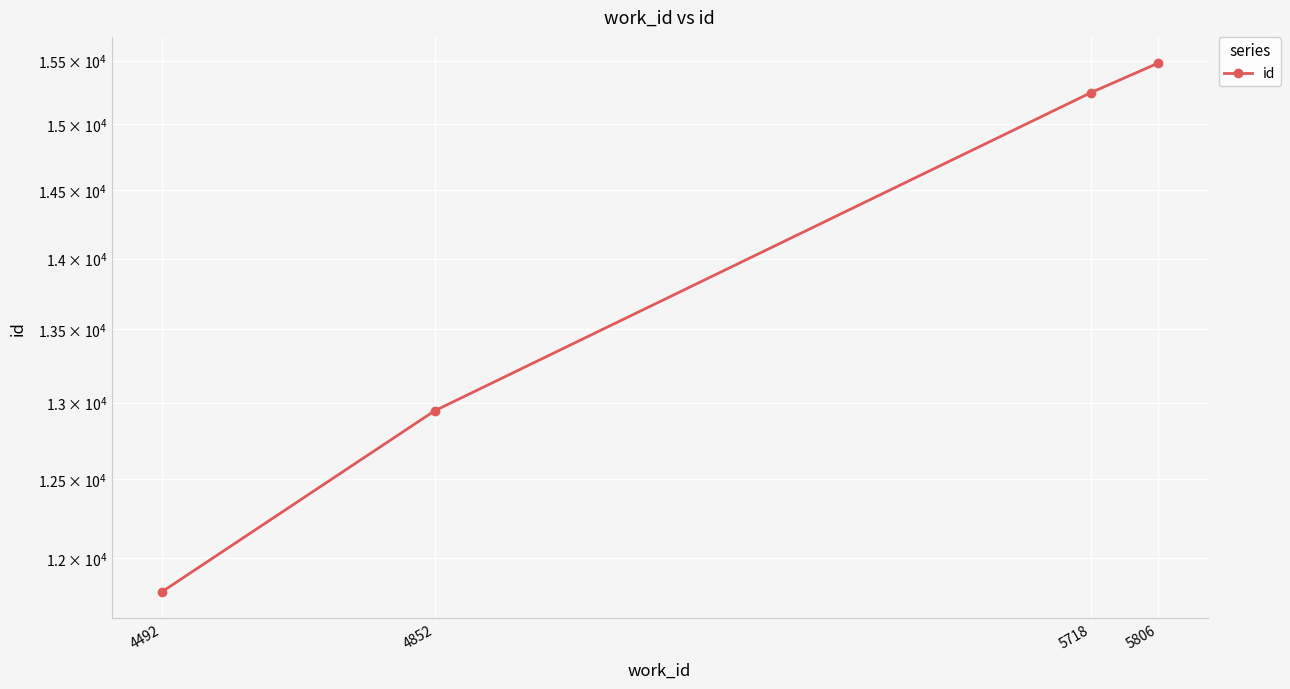

What is the difference between the maximum and minimum values?

3683